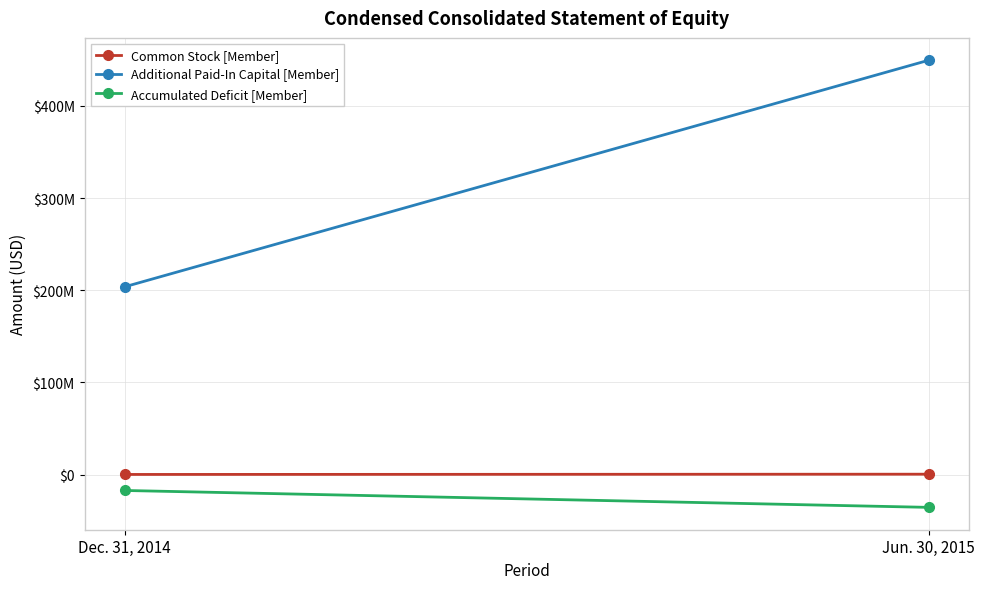

True or false: Common Stock [Member] has a value of 230000 at Dec. 31, 2014.

True